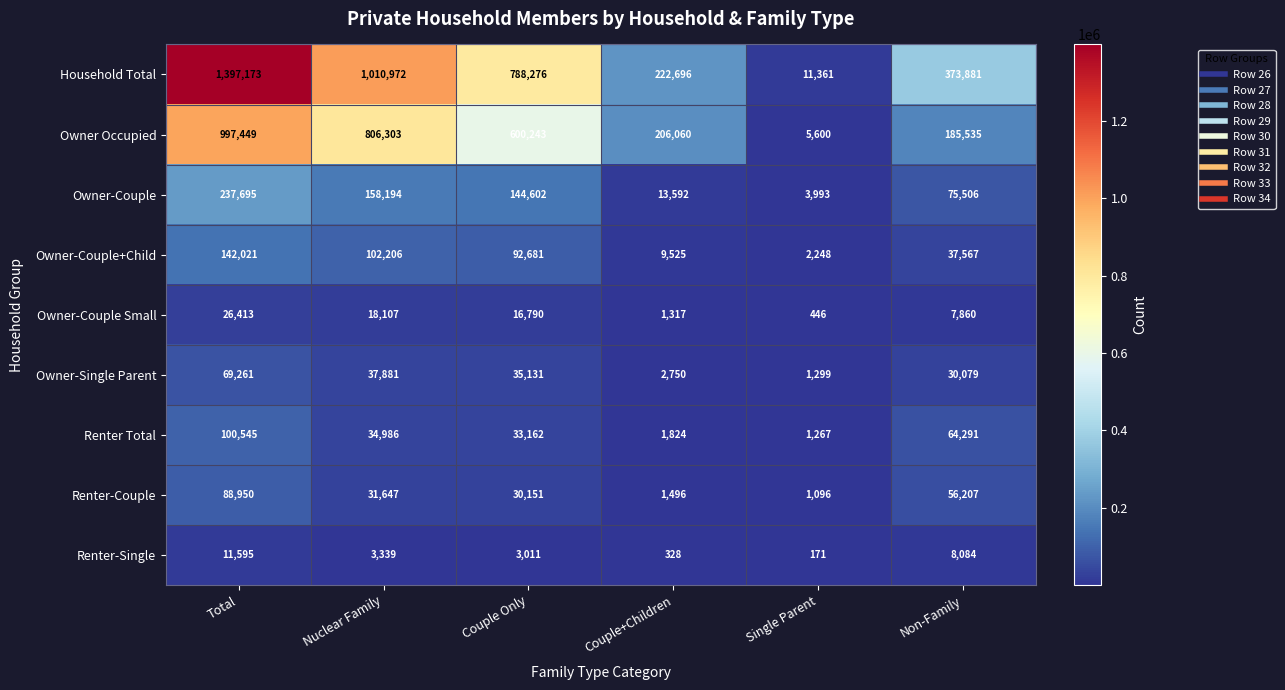

What is the difference between the maximum and minimum values in the Household Total series?

1385812